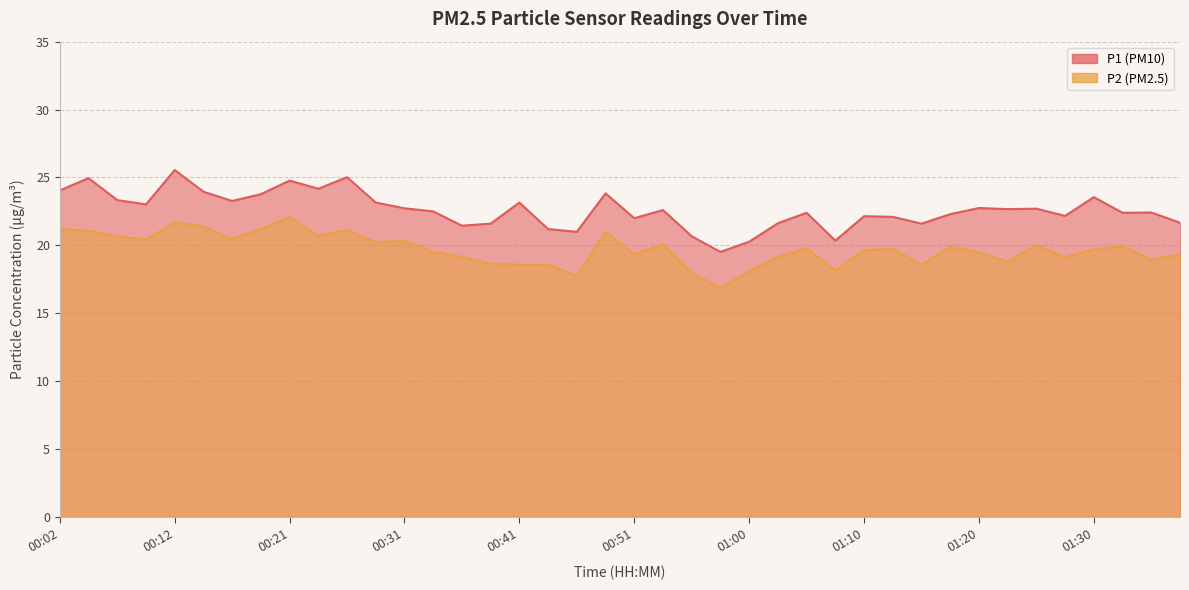

What is the average value of the P2 series?

19.7